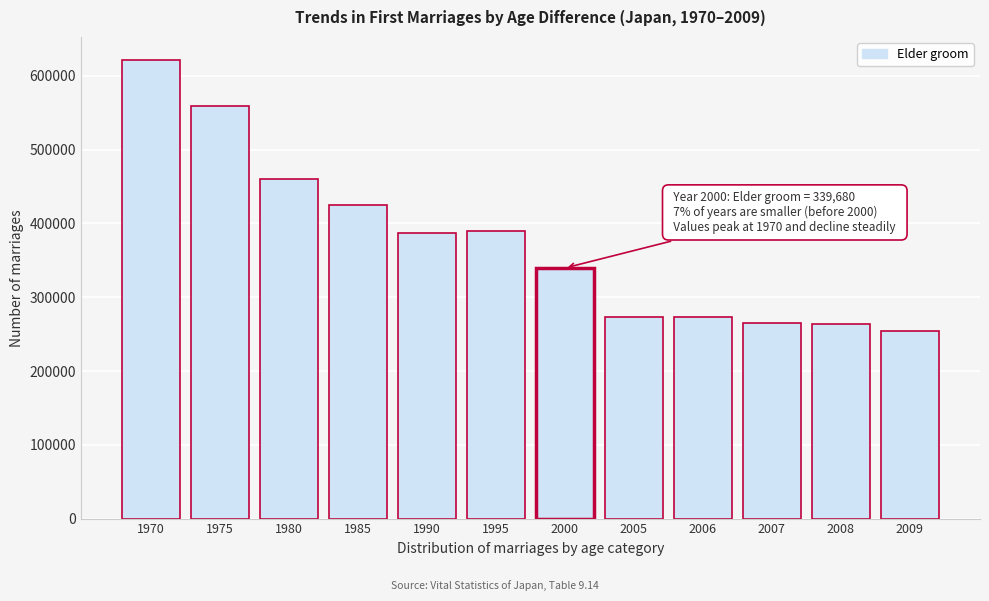

Approximately how many times larger is the value at 1995 compared to 2008?

1.5